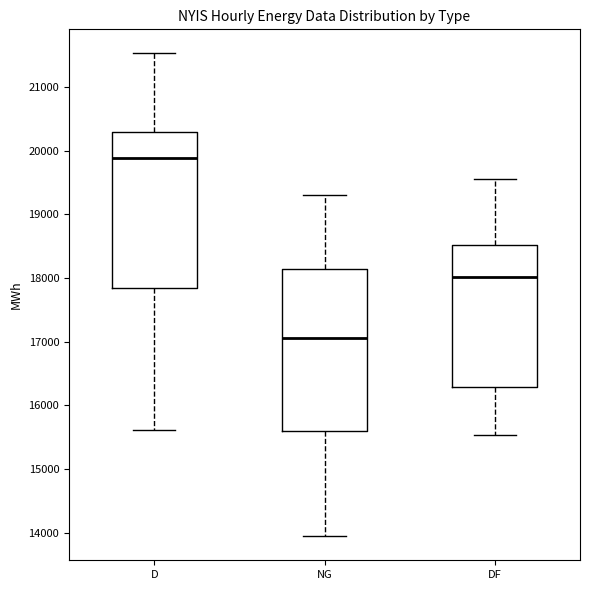

Reading left to right, transcribe this box plot: for each box, give where its median line is, the range the box spans, and where its two whiskers end, as read against the y-axis. The values are not printed on the chart, so give them approximately, as read against the axis.

D: median 19900, box 17800 to 20300, whiskers 15600 to 21500
NG: median 17100, box 15600 to 18100, whiskers 13900 to 19300
DF: median 18000, box 16300 to 18500, whiskers 15500 to 19600